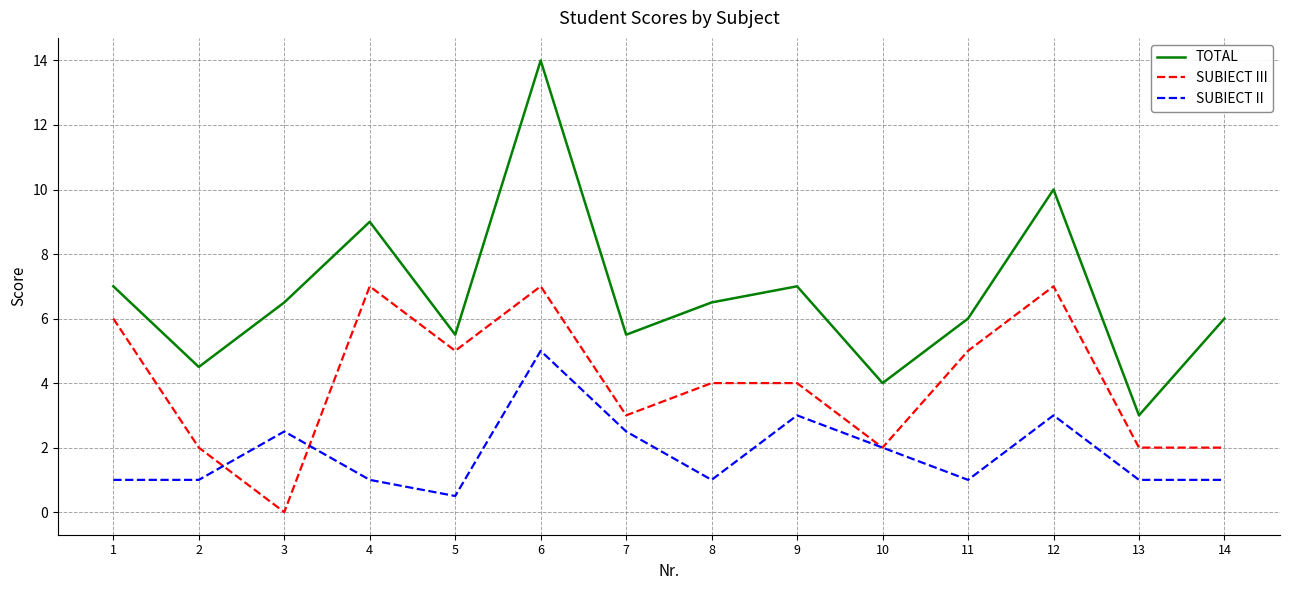

What is the greatest value displayed?

14.0